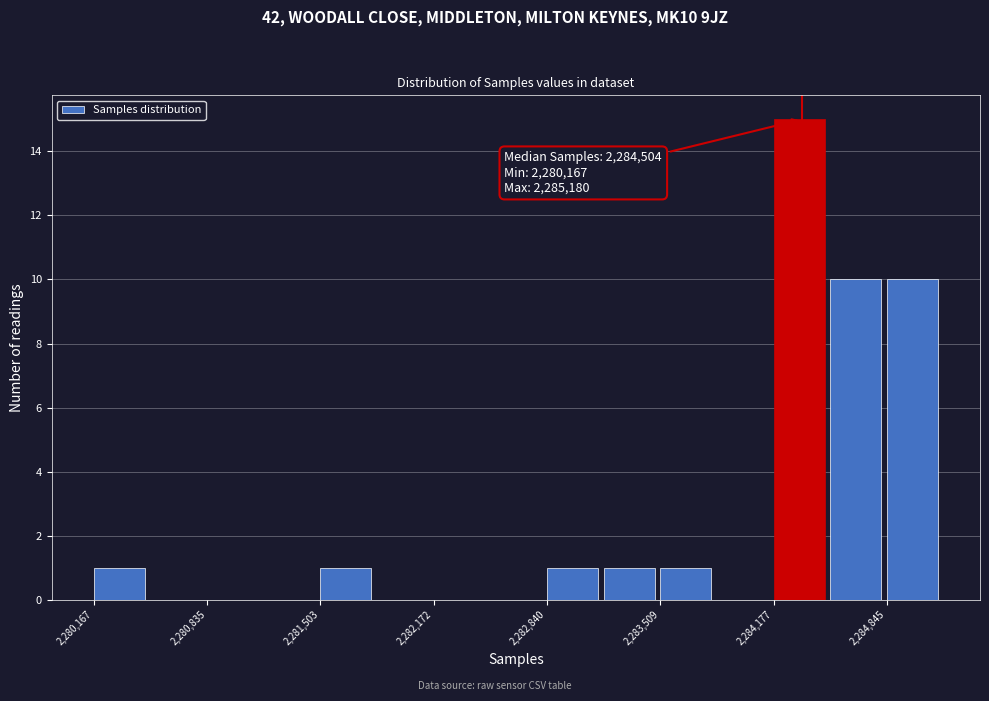

Read against the x-axis, roughly where is the centre of the tallest bar?

2284300